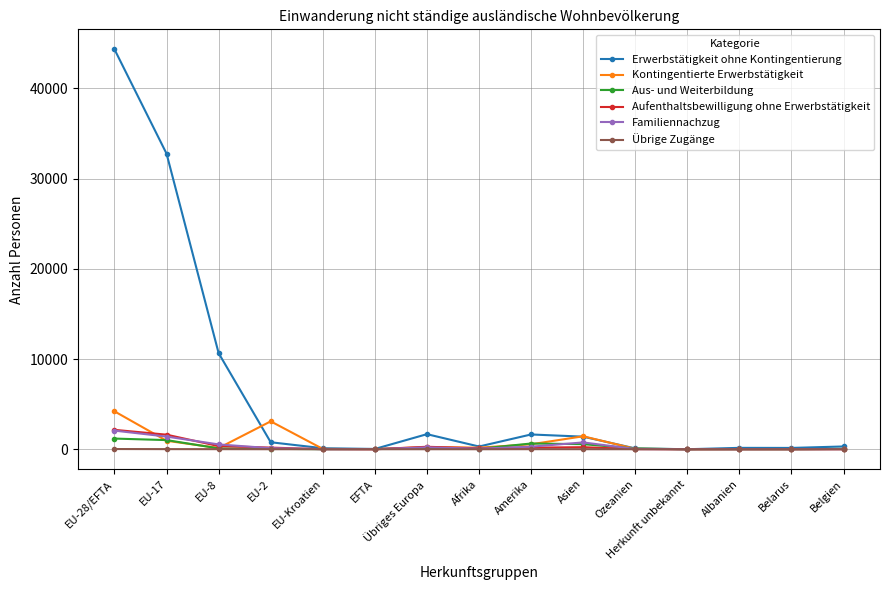

What is the value of the Aufenthaltsbewilligung ohne Erwerbstätigkeit point at the 11th from the left?

11